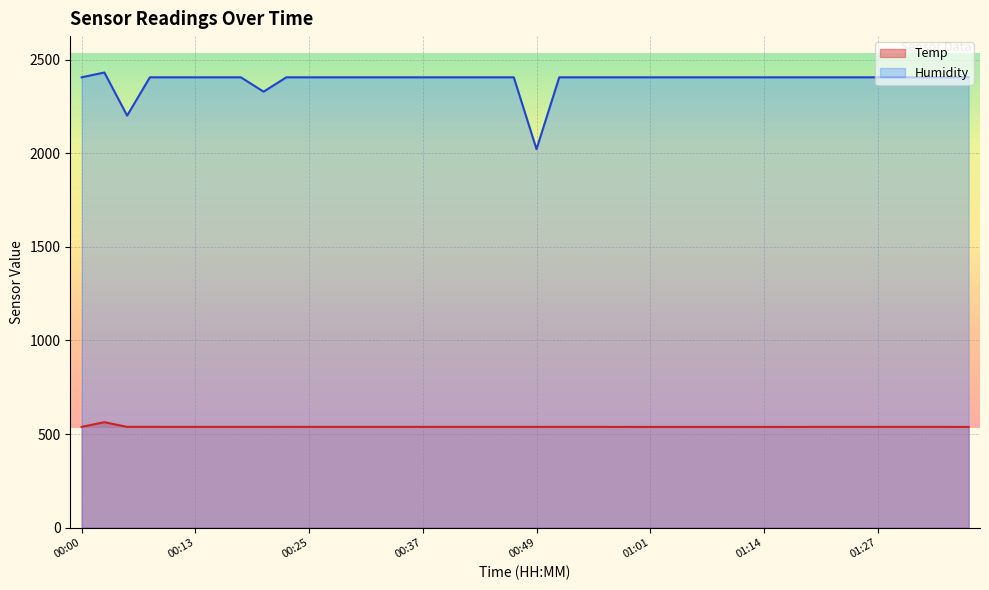

What is the lowest value of the Temp series?

537.9